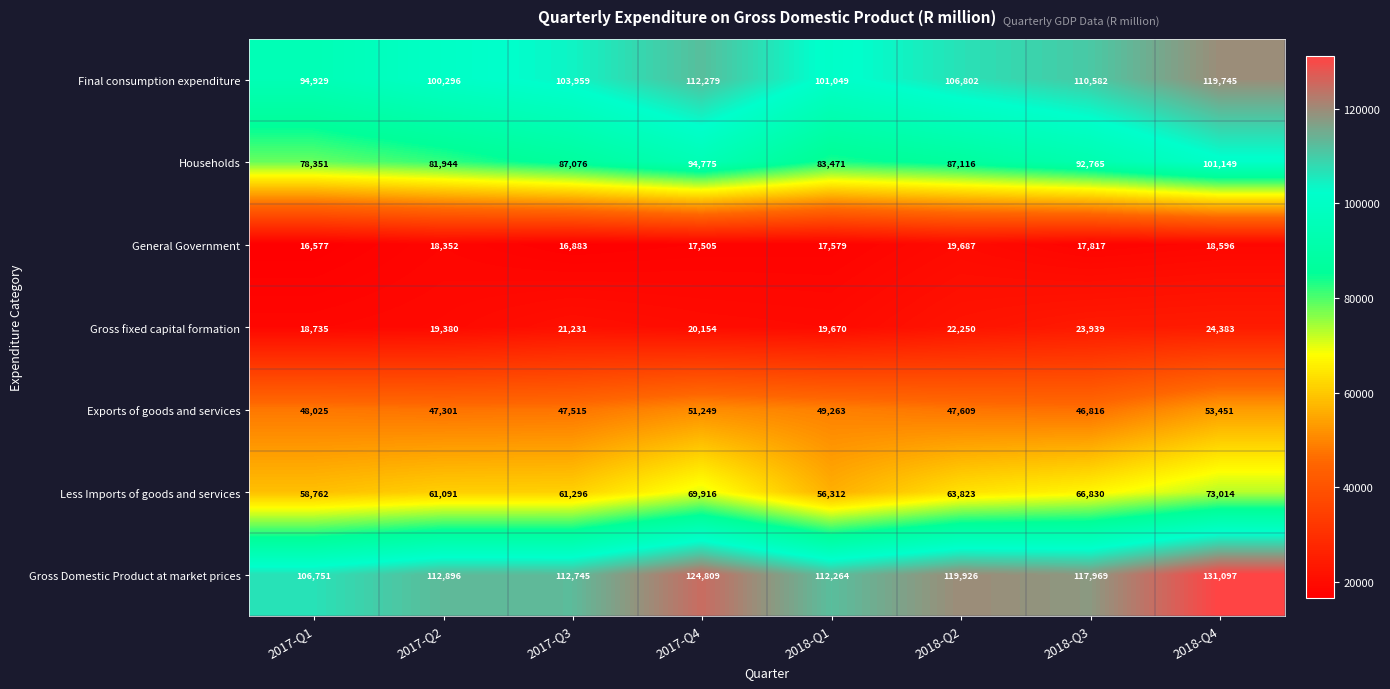

The Exports of goods and services series shows 49263 at 2018-Q1. True or false?

True